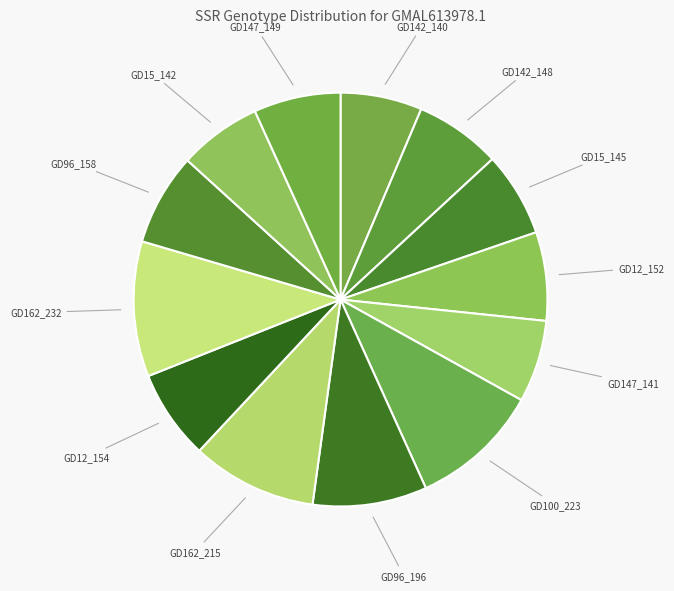

What is the ratio of the value at GD12_152 to the value at GD96_158?

1.0